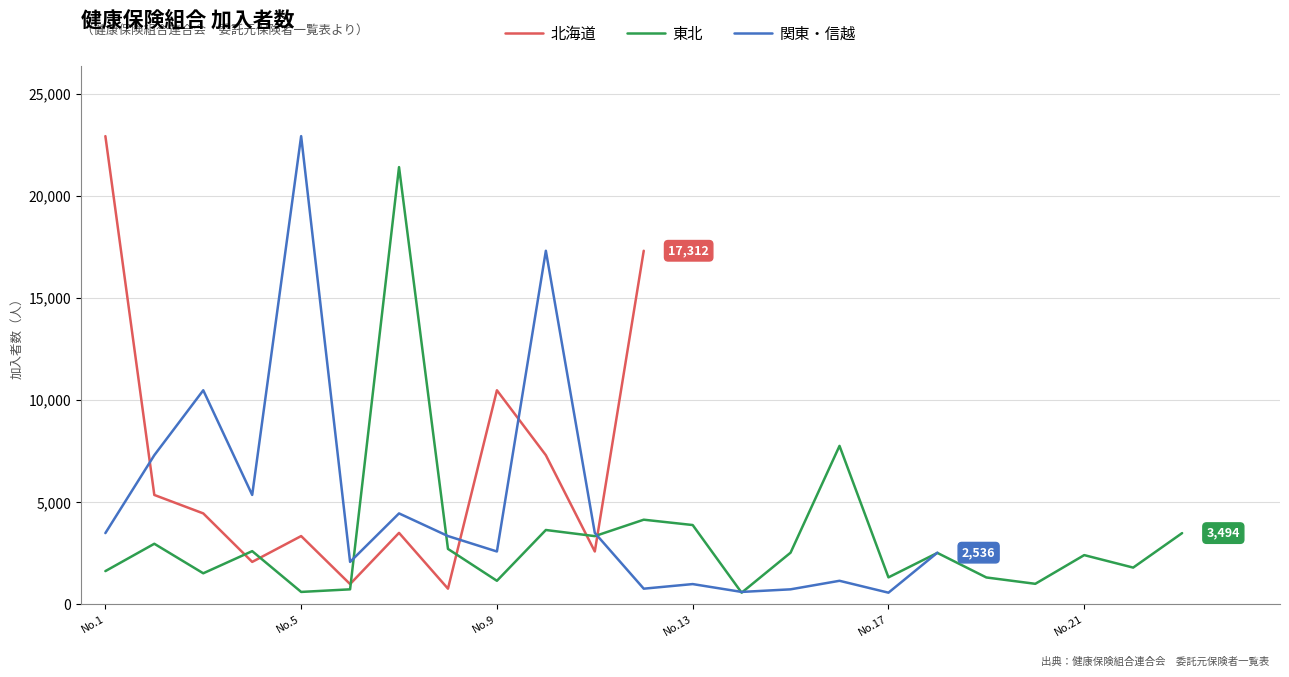

Which series has the largest range (max minus min)?

関東・信越